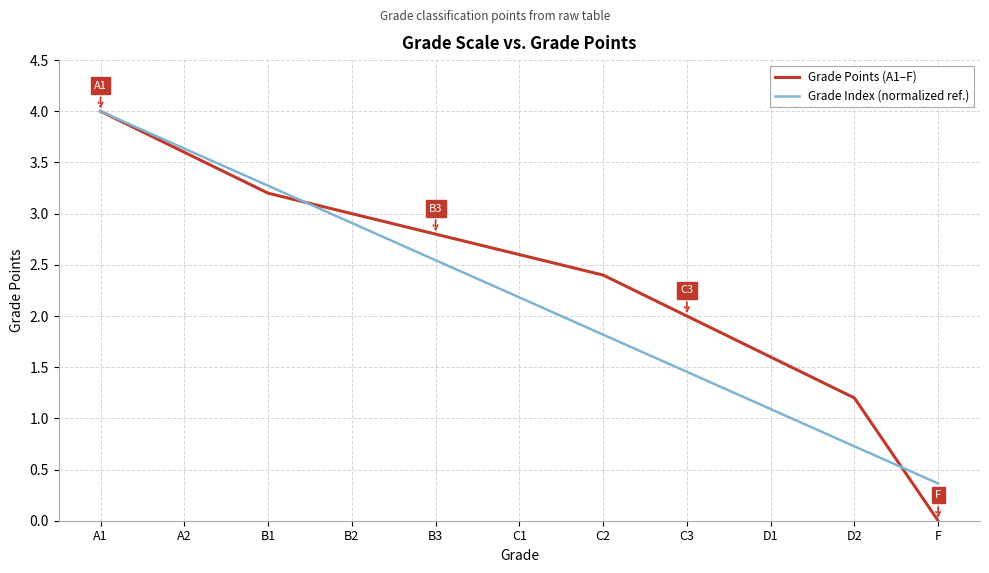

Rank the series at B1 from lowest to highest value.

Grade Points (A1–F), Grade Index (normalized ref.)